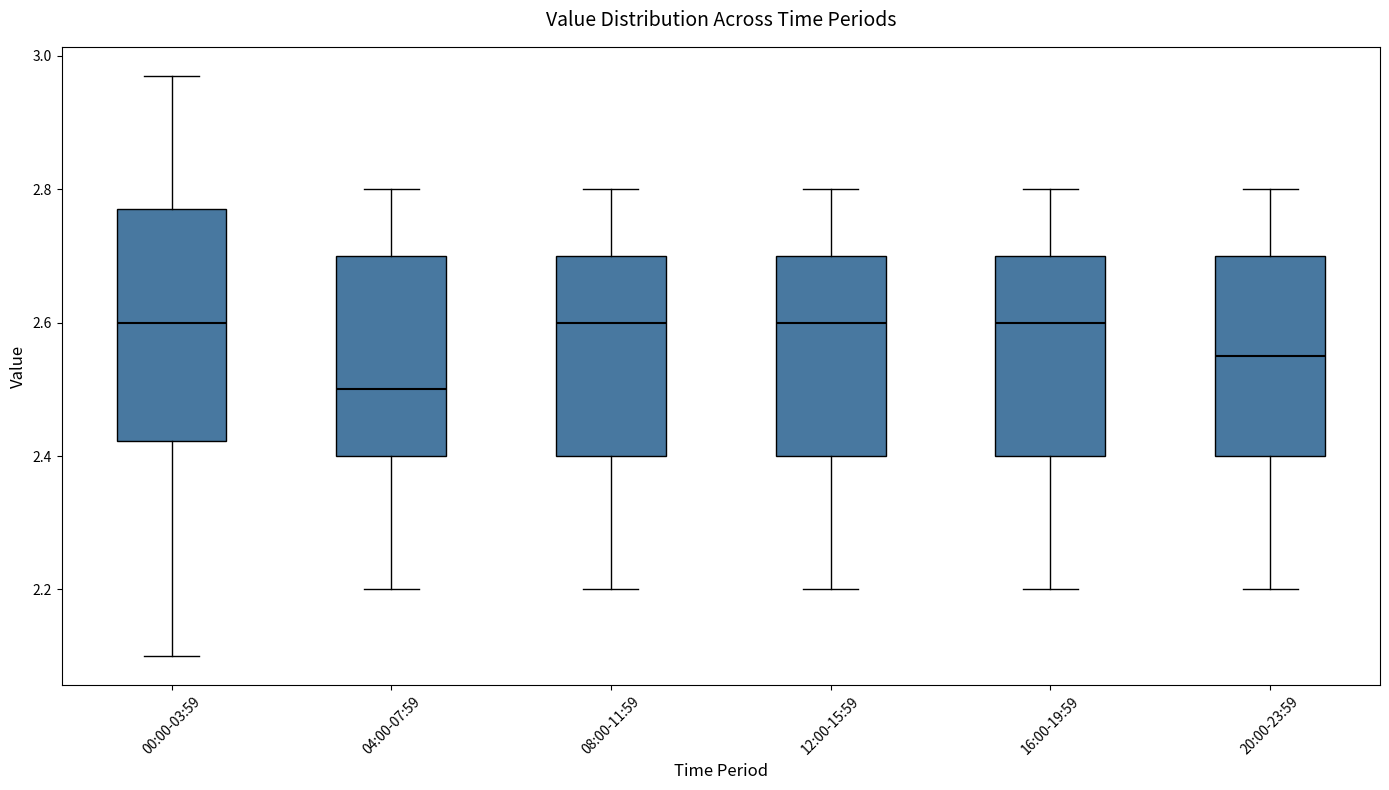

Reading left to right, transcribe this box plot: for each box, give where its median line is, the range the box spans, and where its two whiskers end, as read against the y-axis. The values are not printed on the chart, so give them approximately, as read against the axis.

00:00-03:59: median 2.60, box 2.42 to 2.78, whiskers 2.10 to 2.98
04:00-07:59: median 2.50, box 2.40 to 2.70, whiskers 2.20 to 2.80
08:00-11:59: median 2.60, box 2.40 to 2.70, whiskers 2.20 to 2.80
12:00-15:59: median 2.60, box 2.40 to 2.70, whiskers 2.20 to 2.80
16:00-19:59: median 2.60, box 2.40 to 2.70, whiskers 2.20 to 2.80
20:00-23:59: median 2.56, box 2.40 to 2.70, whiskers 2.20 to 2.80